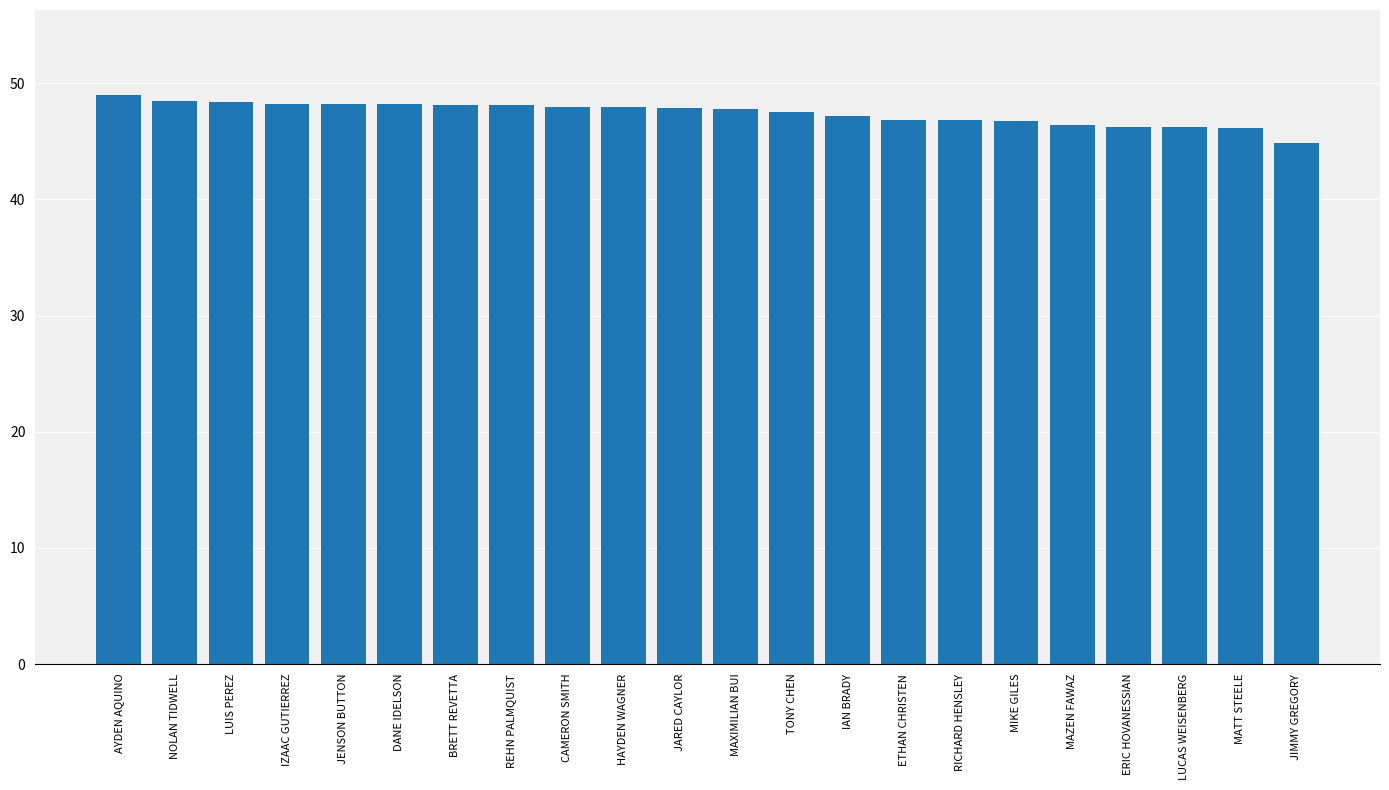

What is the average value?

47.4